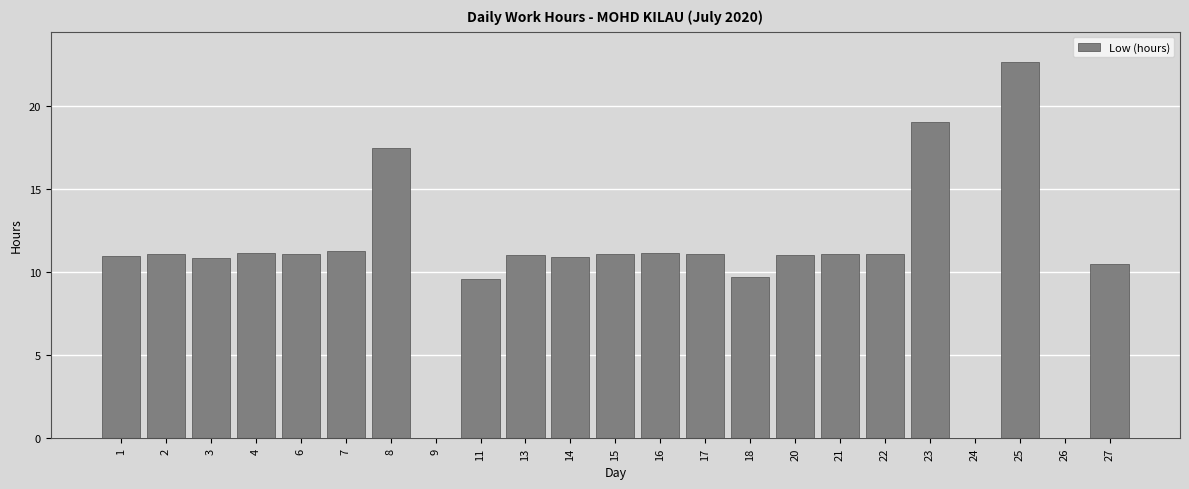

What is the approximate value at 25?

22.6